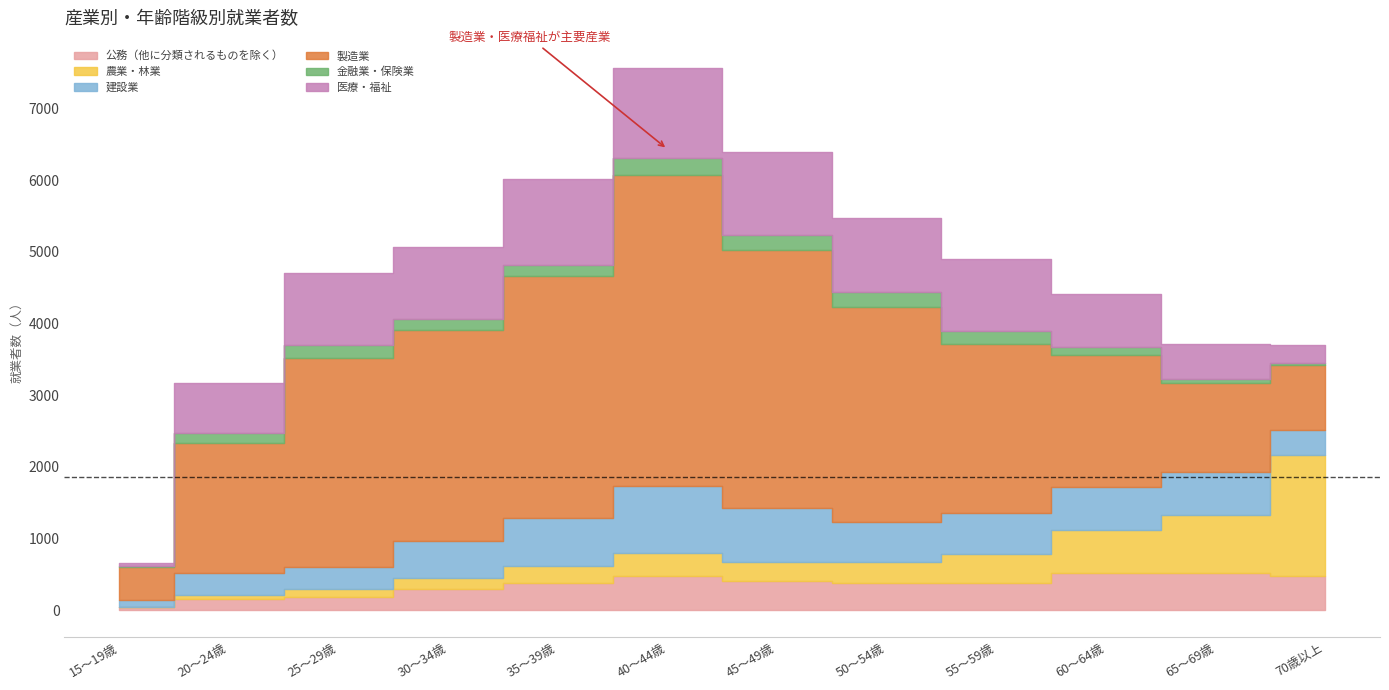

True or false: 農業・林業 has more than 0 points higher than both neighbors.

True